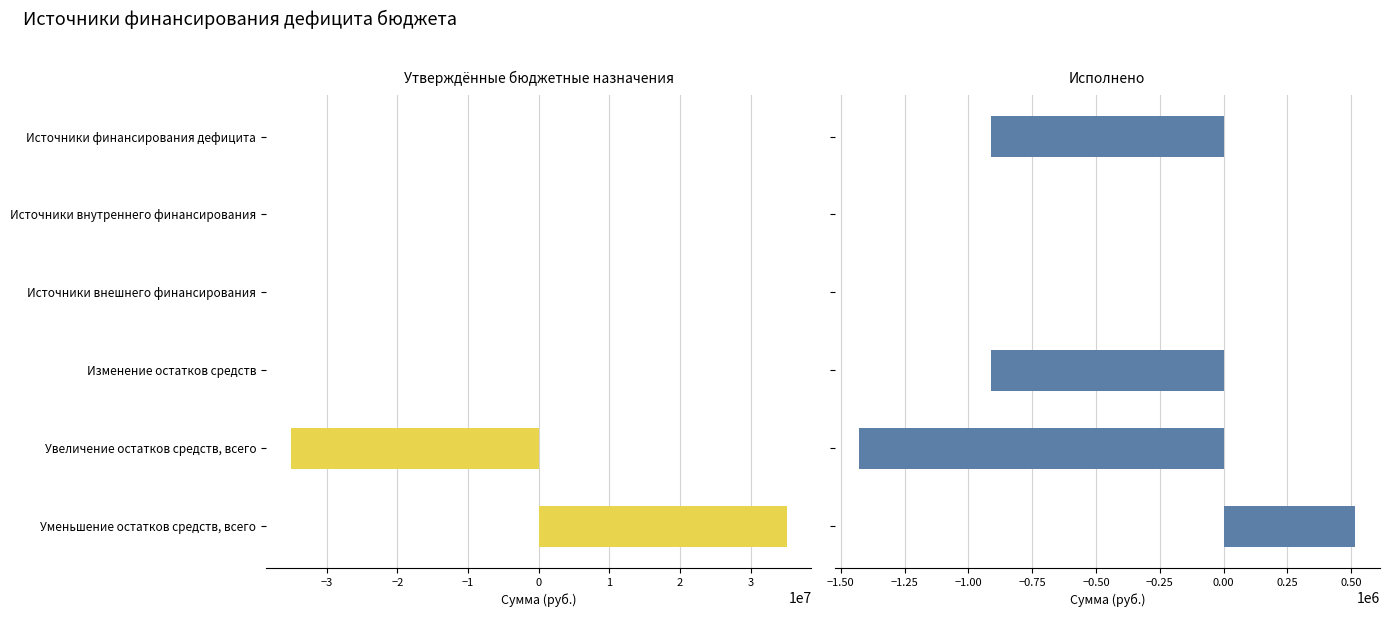

The value of Утверждённые бюджетные назначения at Уменьшение остатков средств, всего is 8253958.8. True or false?

False